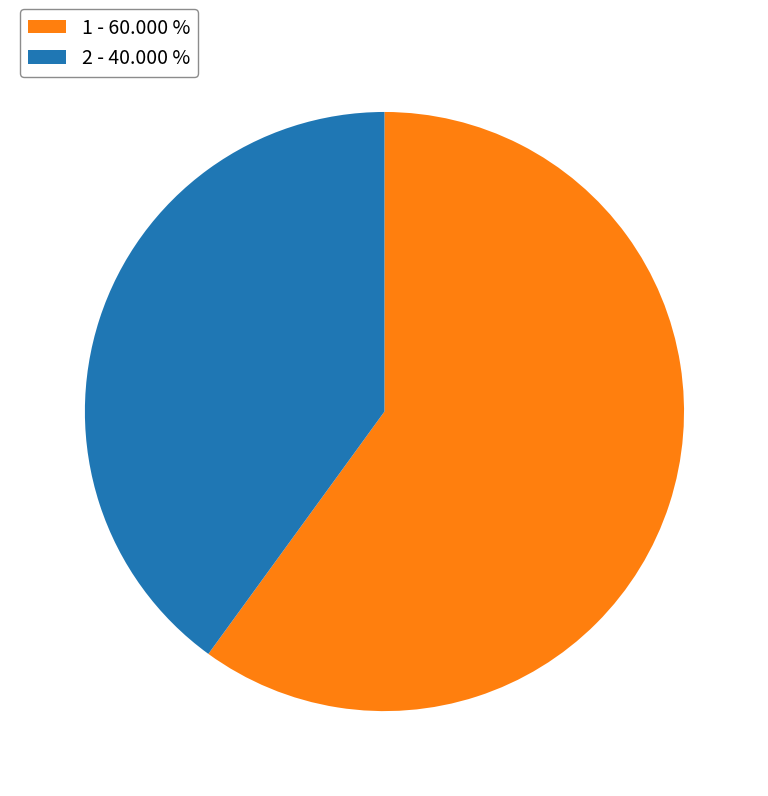

Is there a majority slice in this chart?

Yes